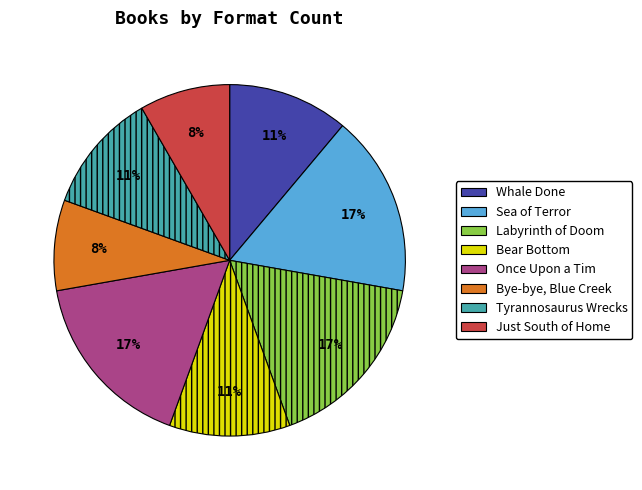

To the nearest percent, what is the average slice percentage?

12%